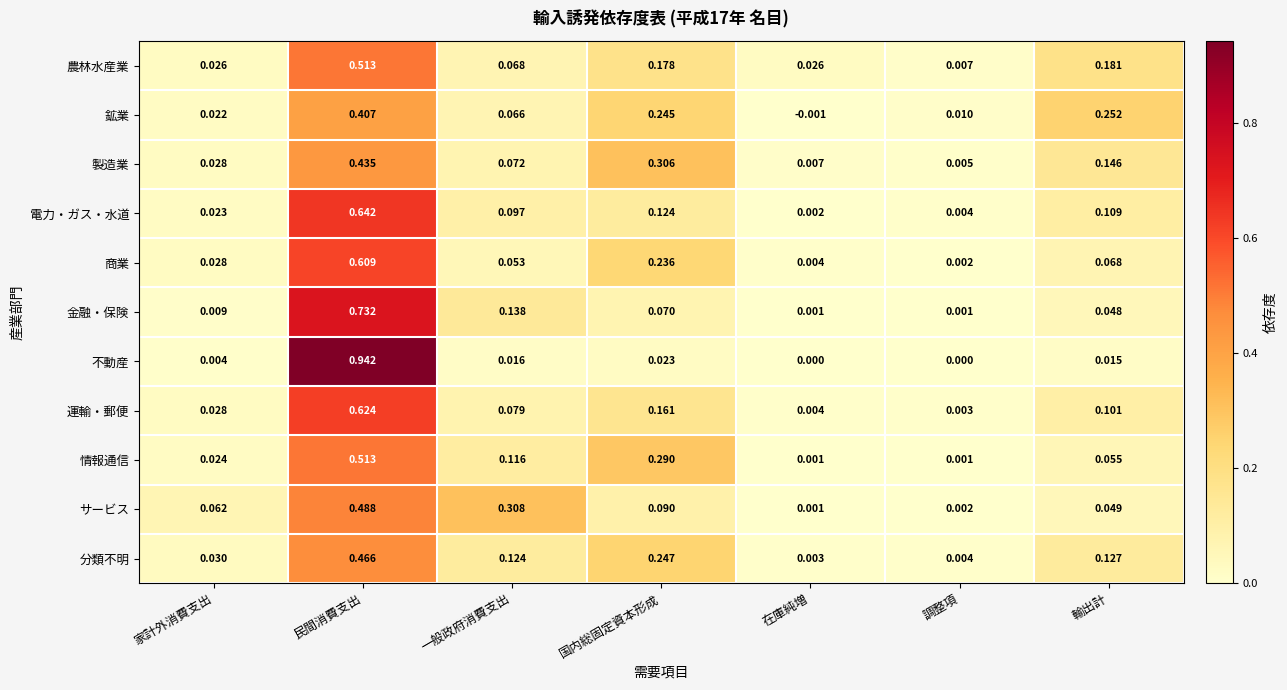

At which label is 農林水産業 closest to 0?

調整項